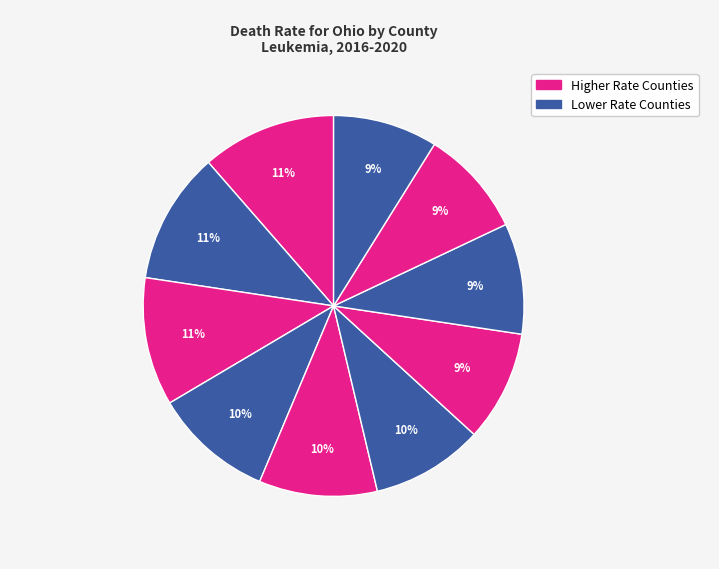

How many slices are in this pie chart?

10